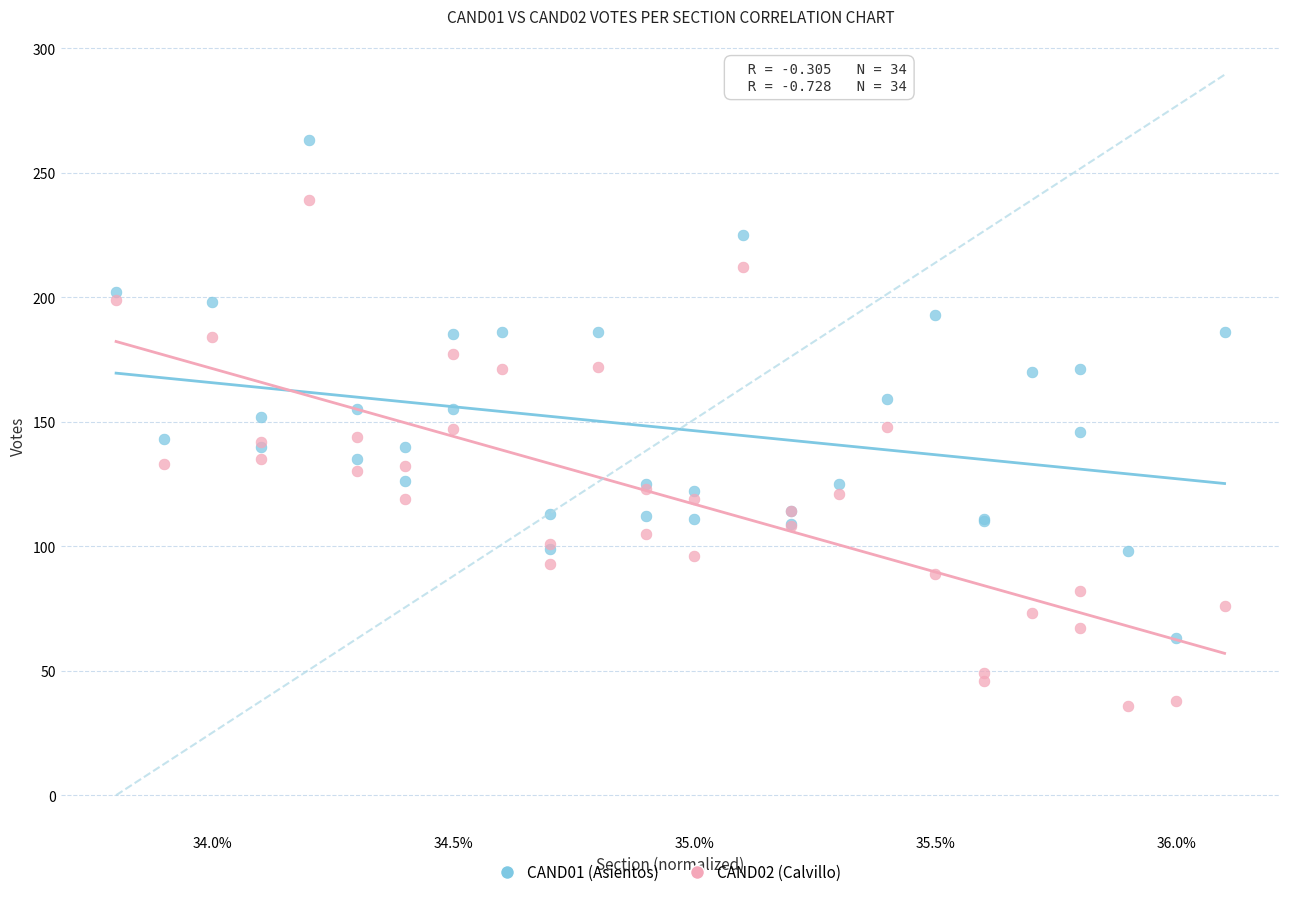

Which series has the largest Y range (max minus min)?

CAND02 (Calvillo)